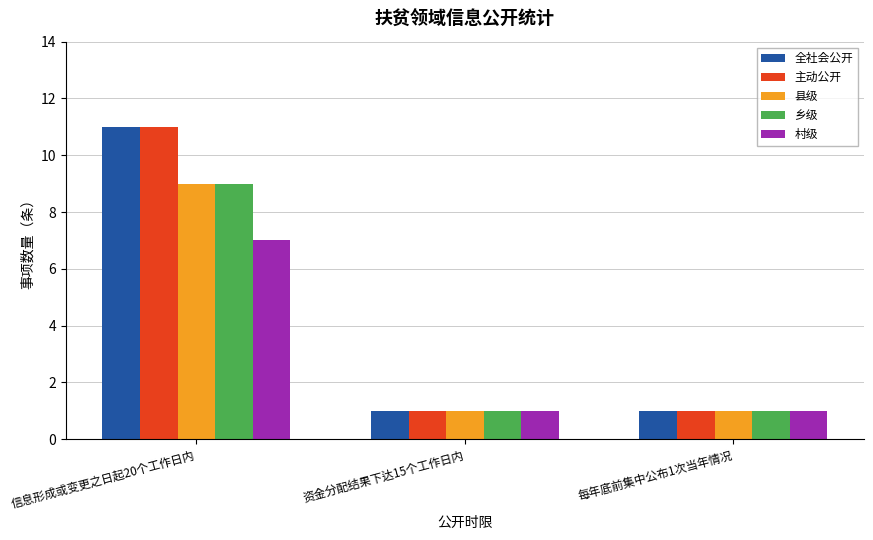

What is the difference between the maximum and minimum values in the 主动公开 series?

10